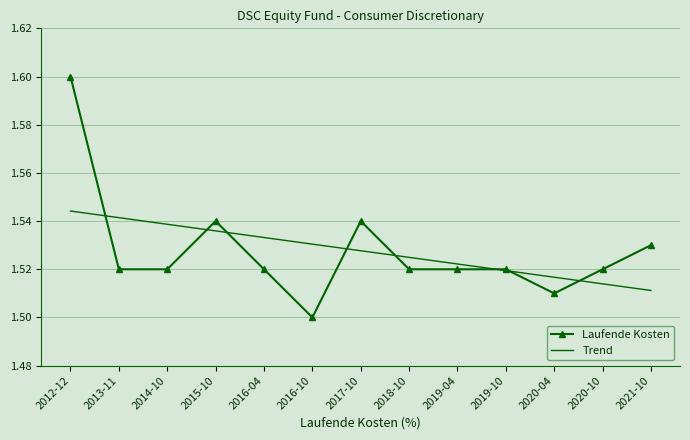

True or false: Laufende Kosten has more than 0 interior local peaks.

True